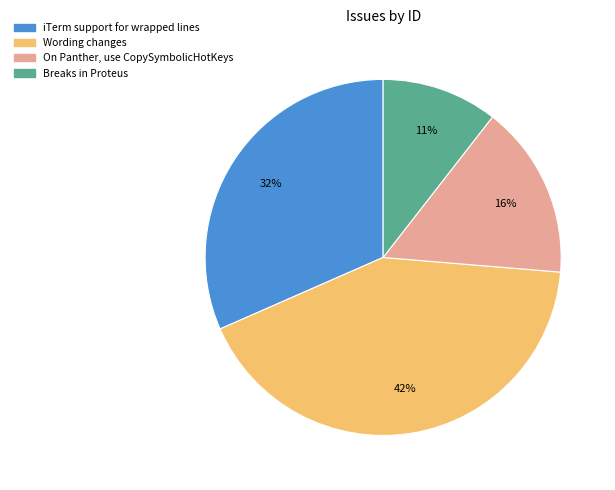

The On Panther, use CopySymbolicHotKeys slice represents 16% of the pie. True or false?

True